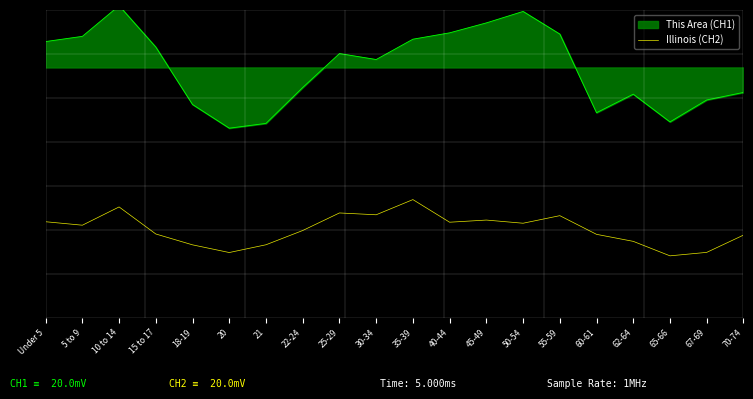

What is the minimum value shown in the chart?

-0.7